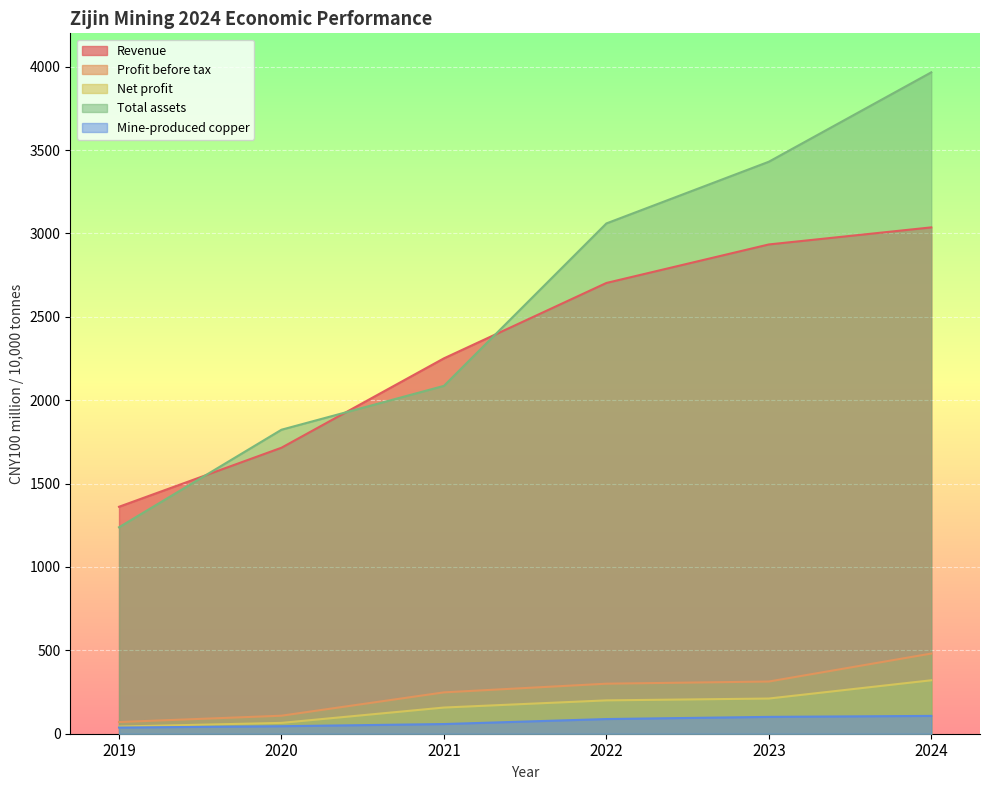

What is the minimum value shown in the chart?

37.0